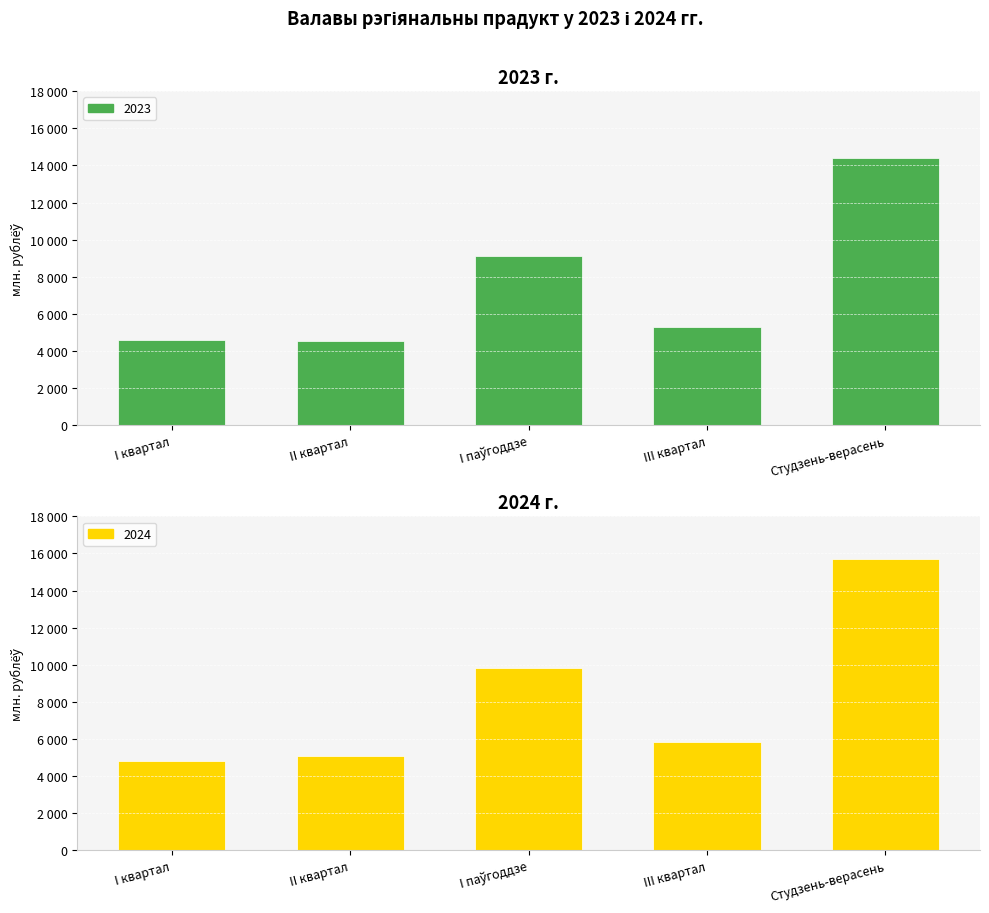

Does the chart contain any negative values?

No